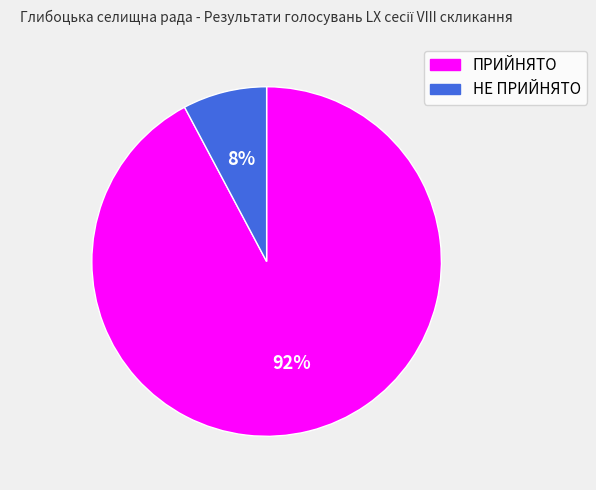

What is the largest slice in the pie chart?

ПРИЙНЯТО